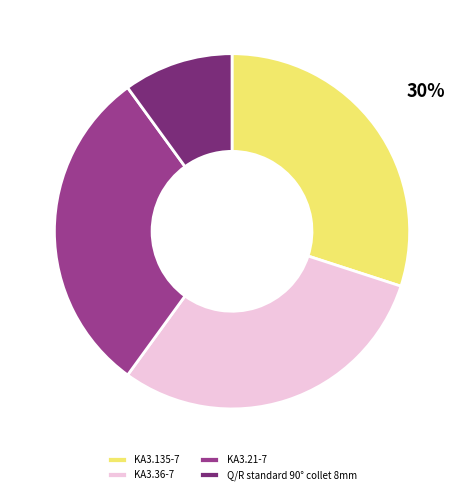

To the nearest percent, what is the combined percentage of Q/R standard 90° collet 8mm and KA3.36-7?

40%